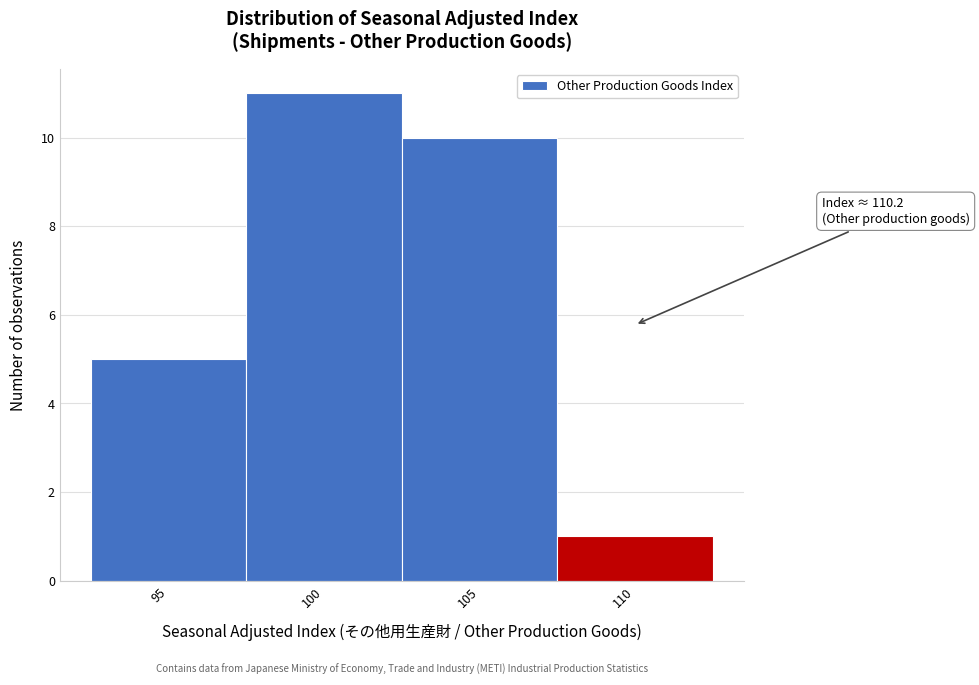

Reading left to right, what are all the values shown in this chart?

95=5	100=11	105=10	110=1